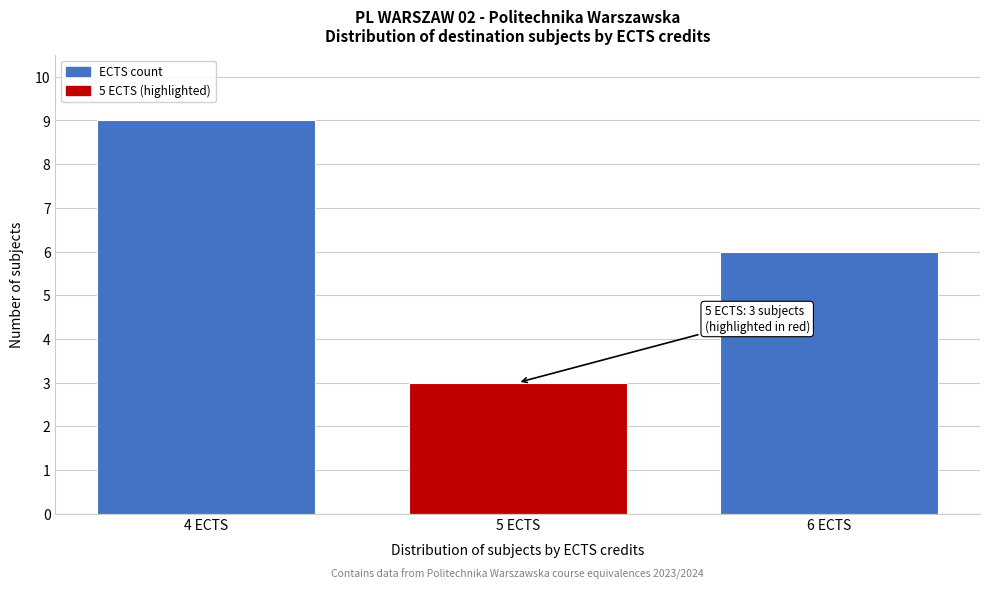

Reading left to right, transcribe all the data shown in this chart.

4 ECTS=9	5 ECTS=3	6 ECTS=6